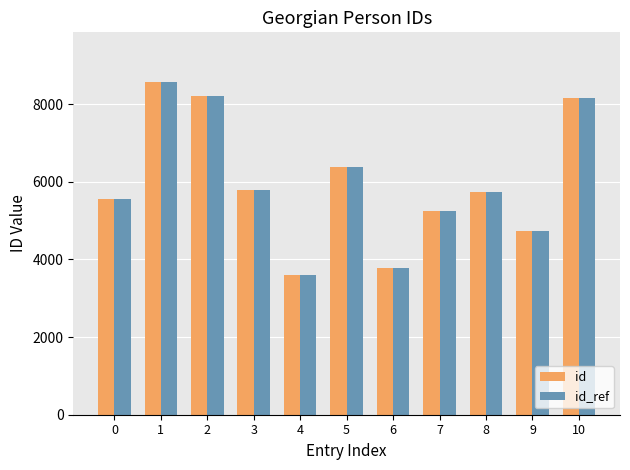

At which category is the sum across all series the highest?

1